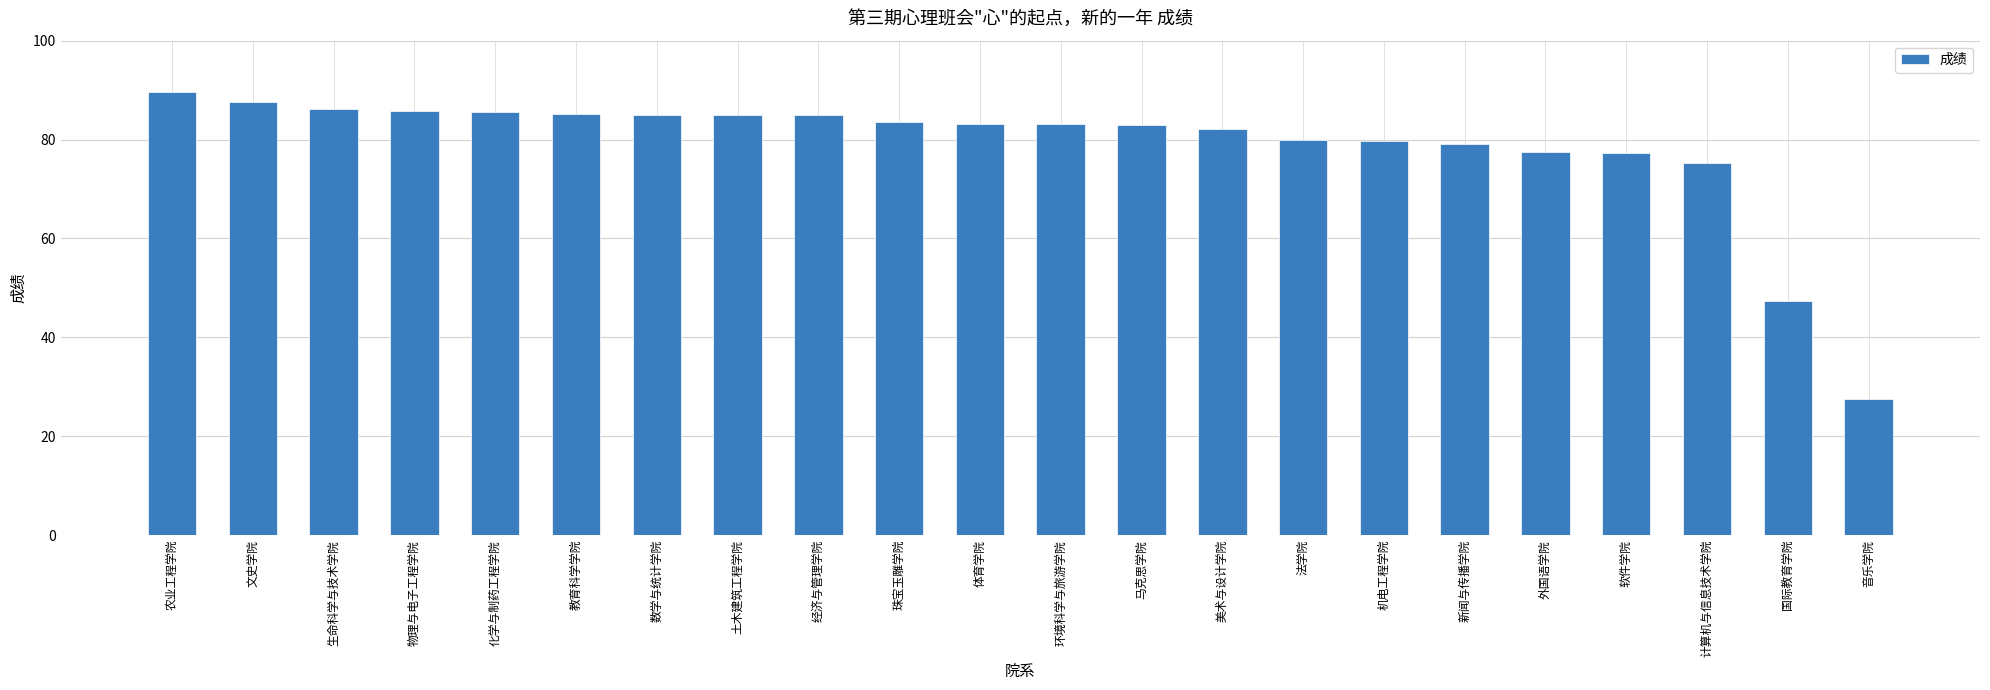

How many distinct data groups are displayed?

1